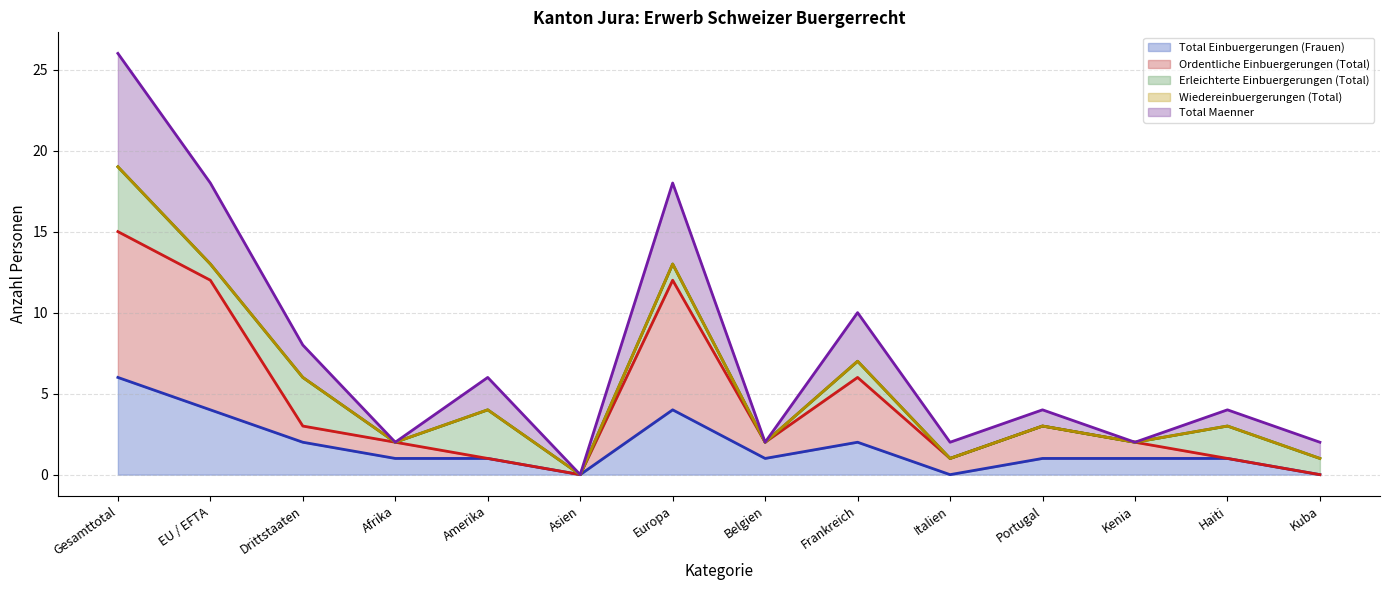

Which category has the lowest value in the Total Maenner (line) series?

Asien